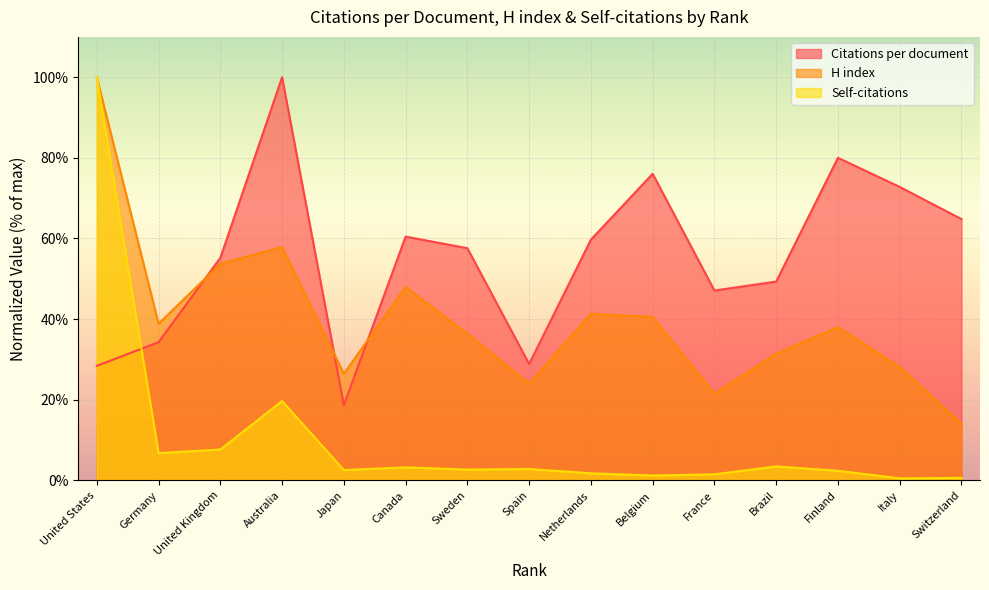

In H index, how many points are higher than both neighbors (excluding endpoints)?

4